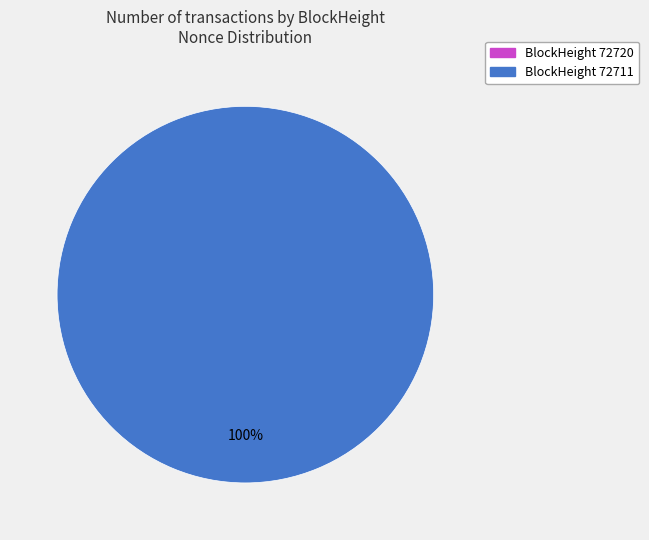

How many slices are in this pie chart?

2